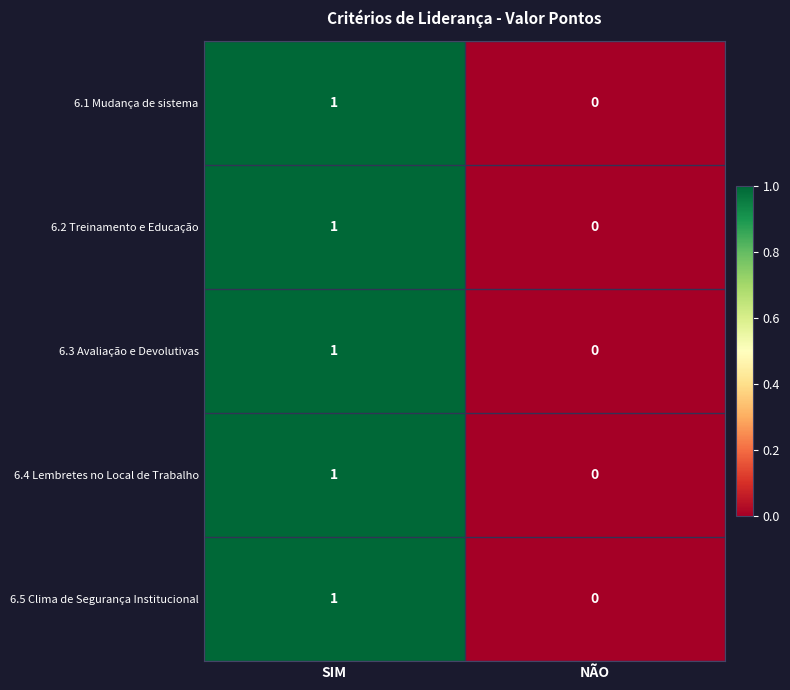

True or false: 6.2 Treinamento e Educação has a value of 2 at SIM.

False